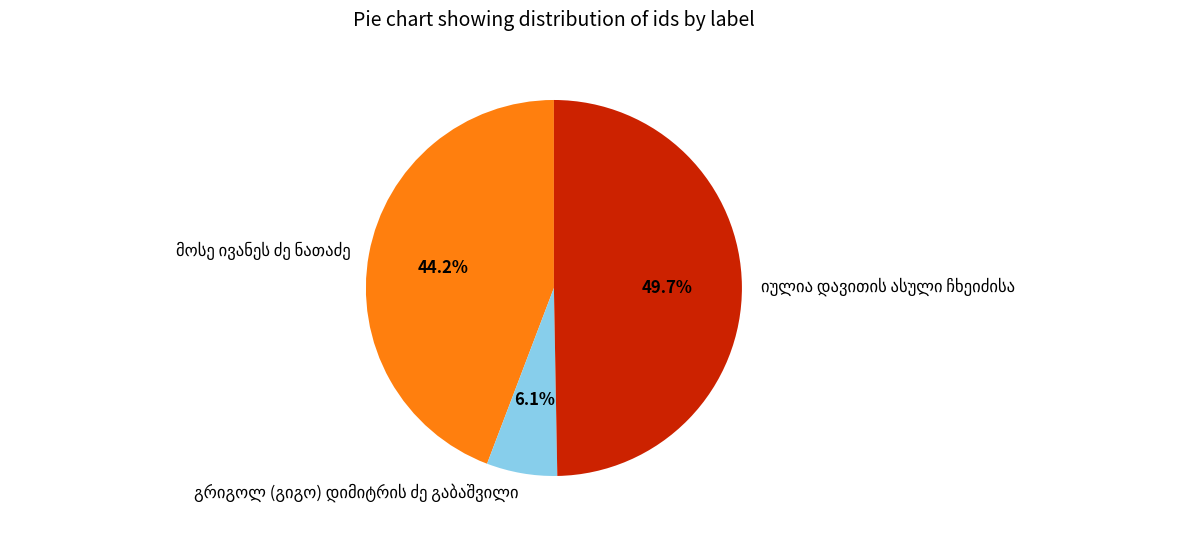

Count the number of slices in the pie.

3